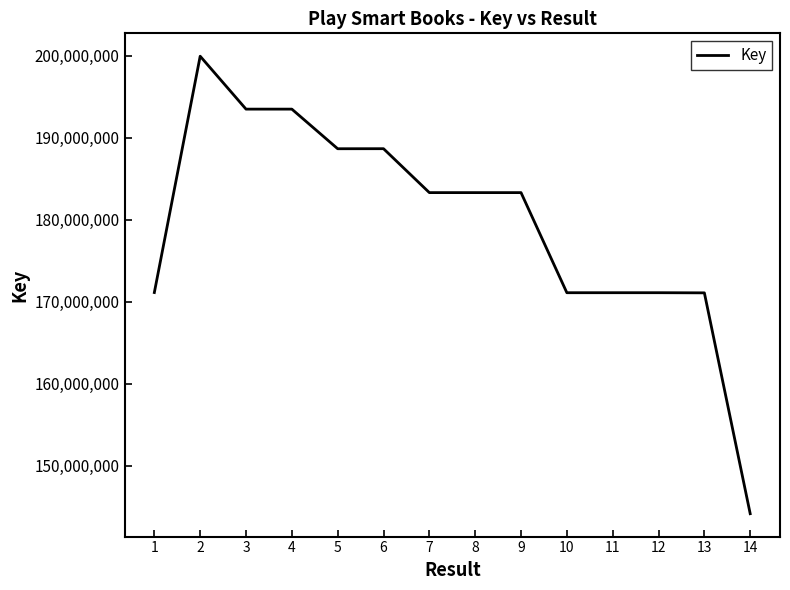

Is it true that the value at 1 is 171140921?

True